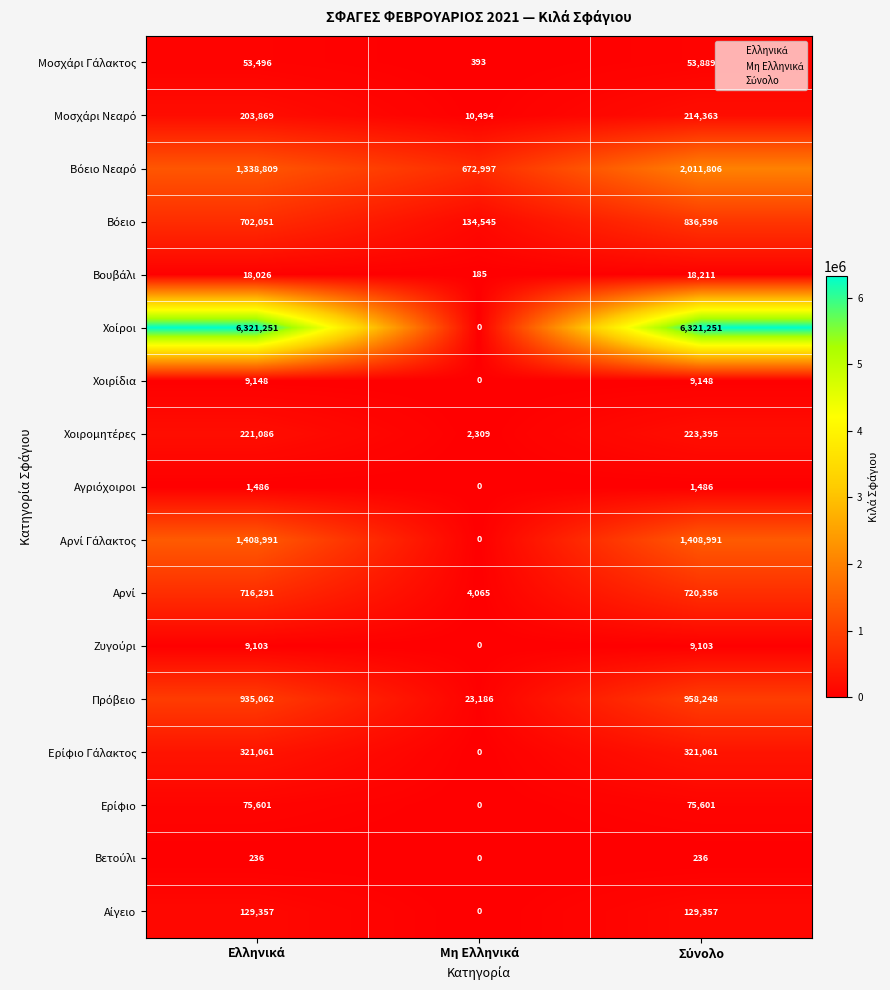

What is the maximum value shown in the chart?

6321251